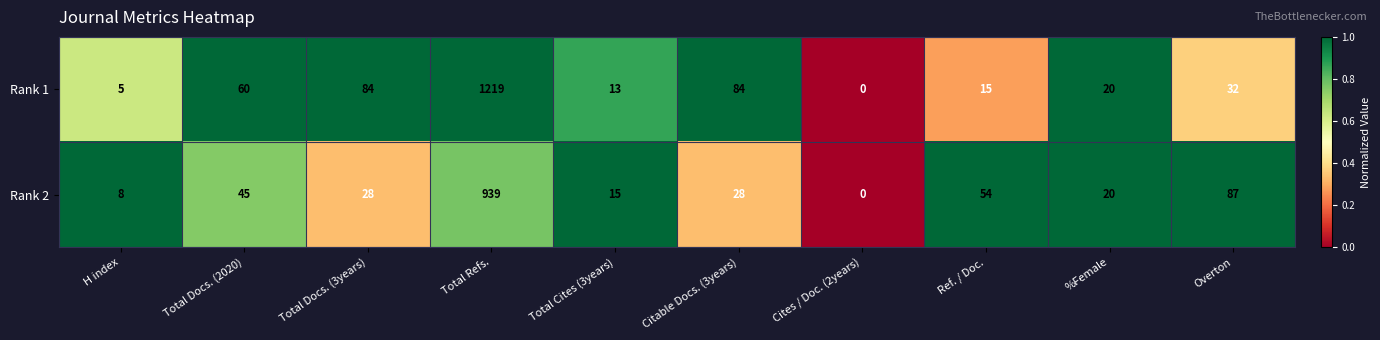

What is the difference between the second highest and minimum values in the Rank 2 series?

87